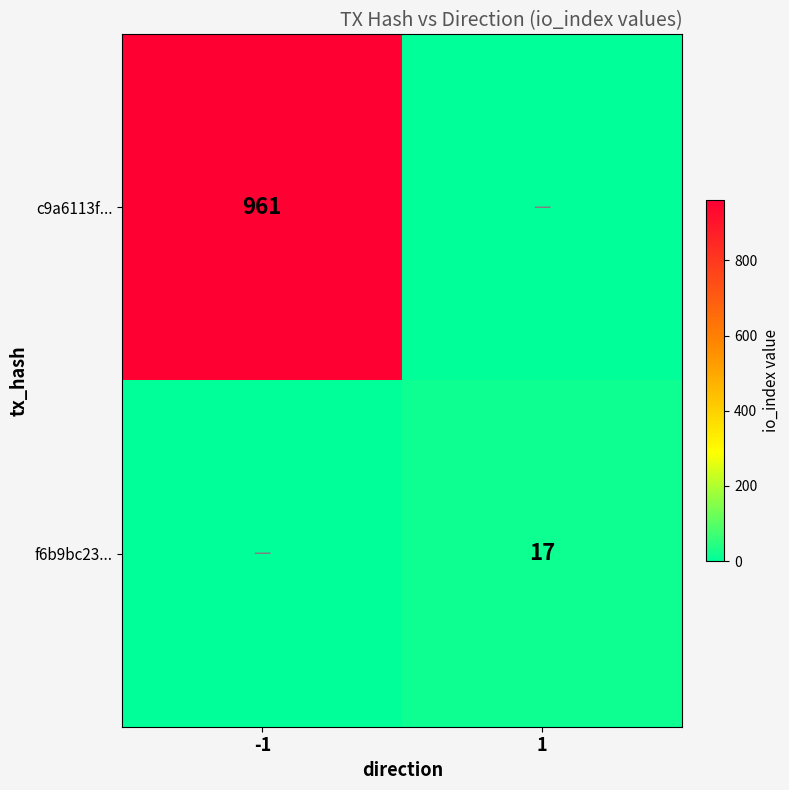

Is it true that c9a6113f... equals 1315 at -1?

False